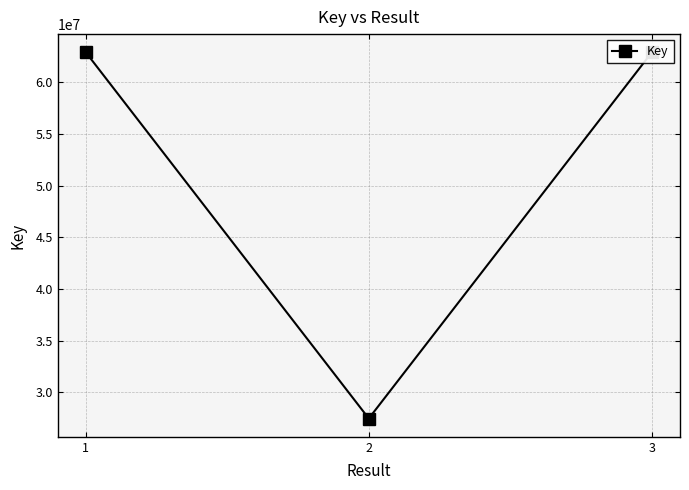

How many lines are shown in the chart?

1